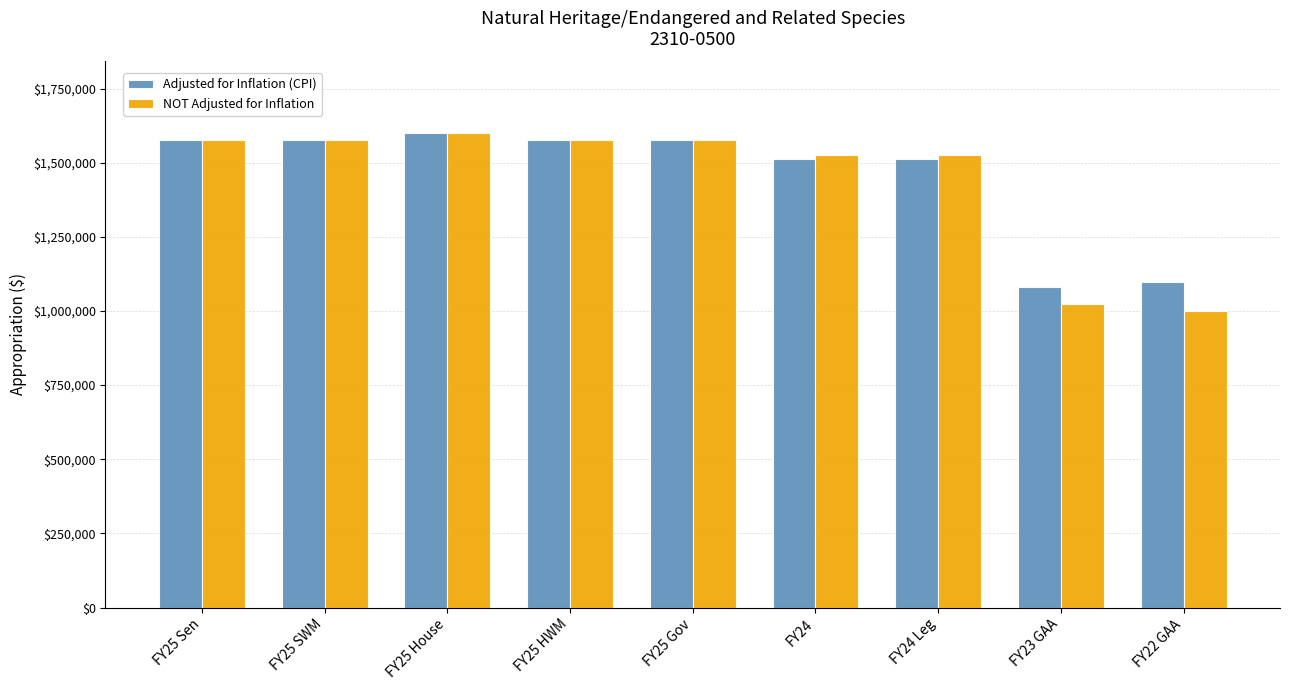

How many groups of bars are there?

9